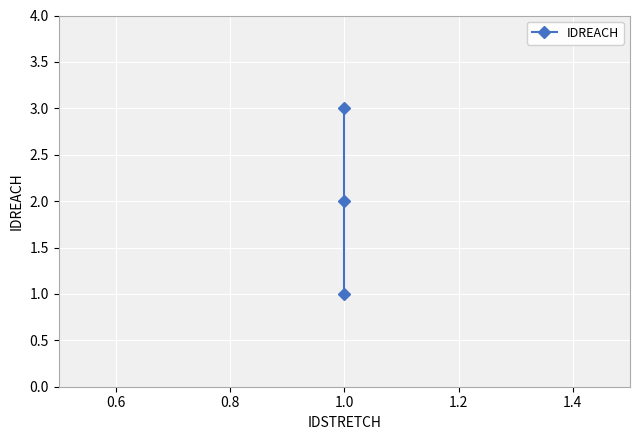

How many values are below 2?

1